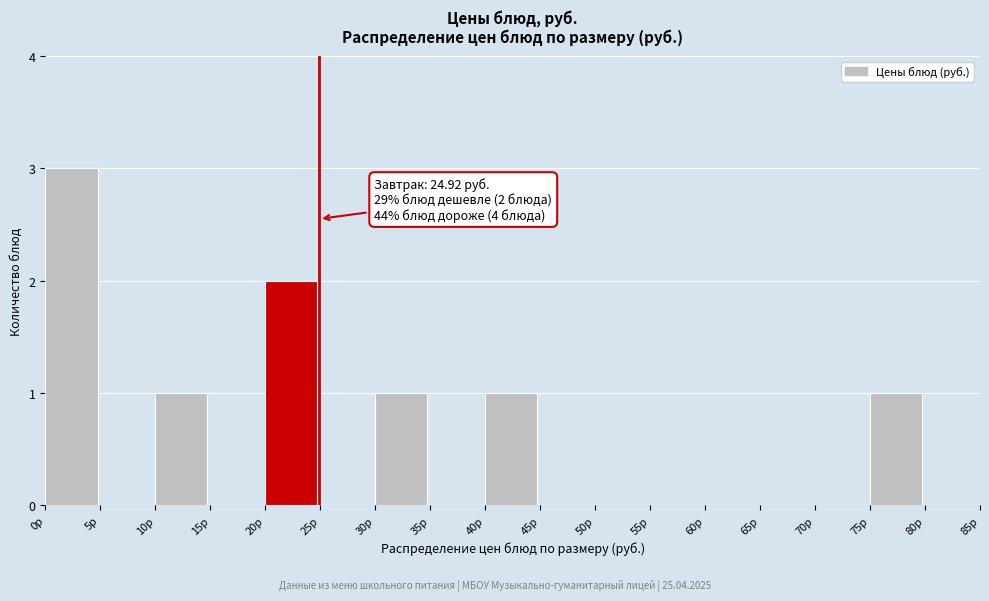

Over which range of the x-axis is the bar tallest?

0 to 5